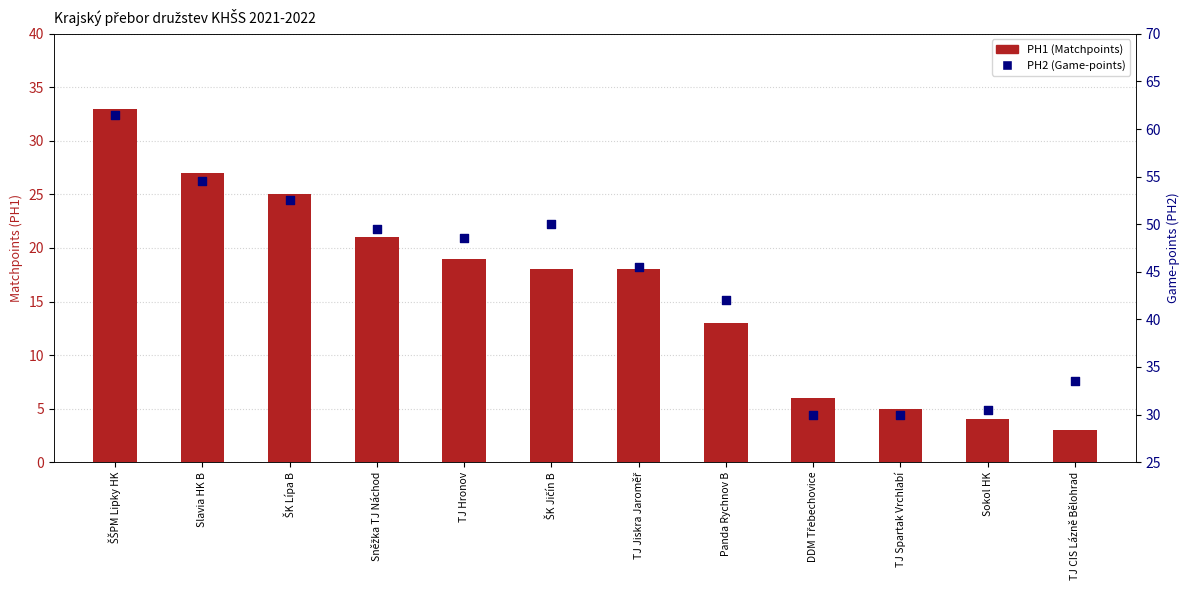

Which series has the largest Y range (max minus min)?

PH2 (Game-points)